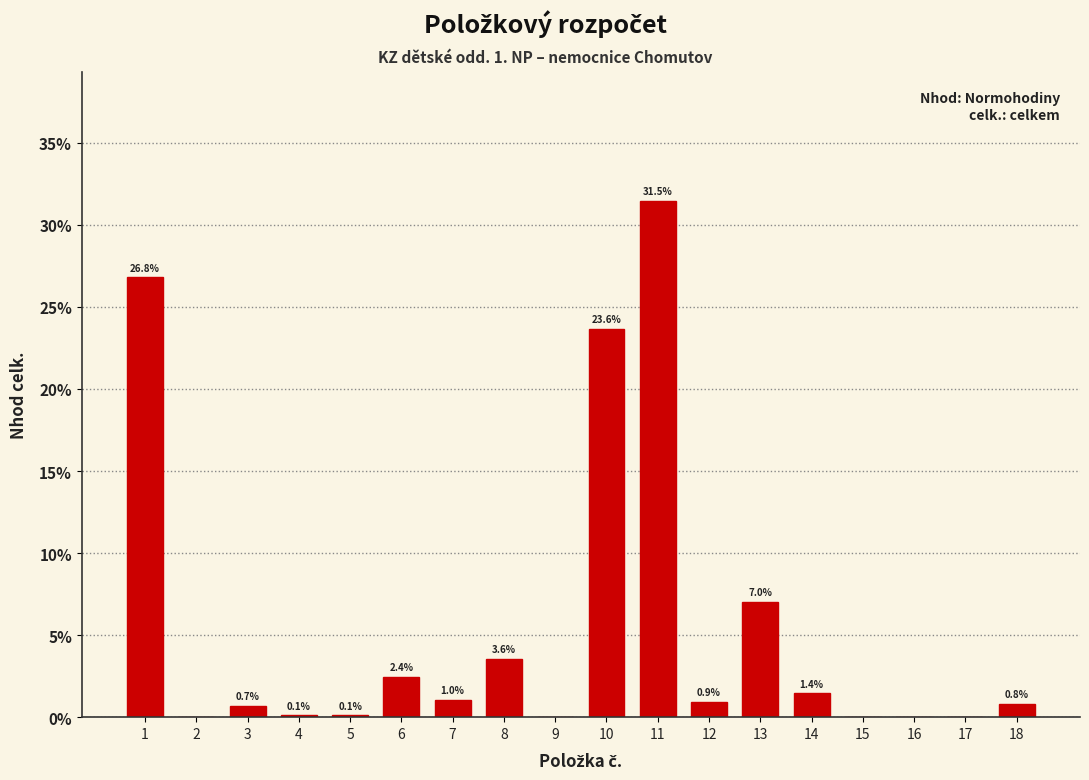

Reading right to left, transcribe all the data shown in this chart.

18=0.8	17=0.0	16=0.0	15=0.0	14=1.4	13=7.0	12=0.9	11=31.5	10=23.6	9=0.0	8=3.6	7=1.0	6=2.4	5=0.1	4=0.1	3=0.7	2=0.0	1=26.8